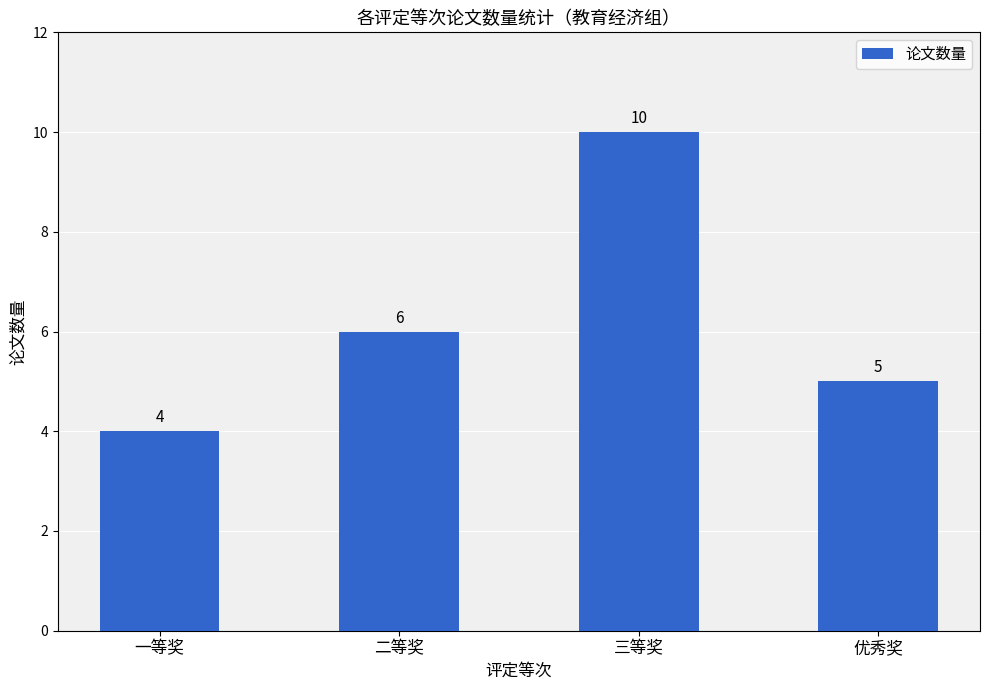

True or false: the data shows 17 at 三等奖.

False